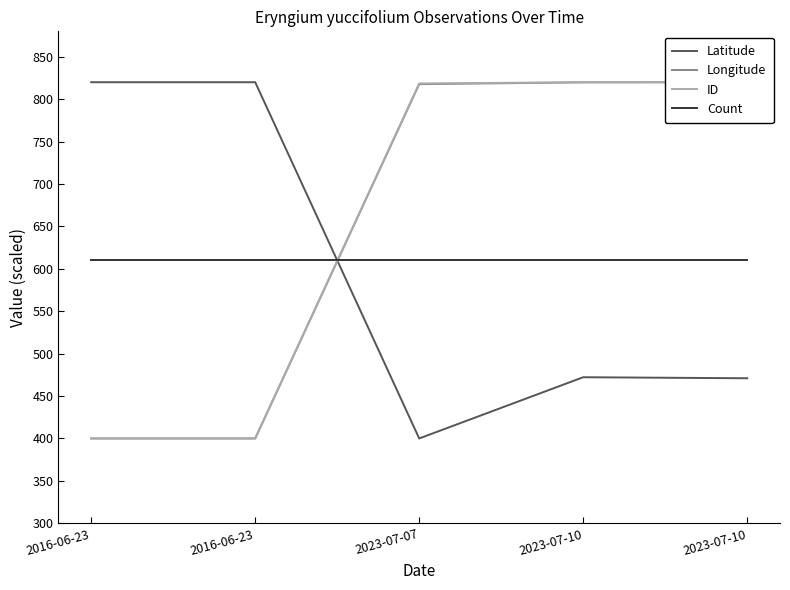

Which label corresponds to the smallest value in the chart?

2023-07-07